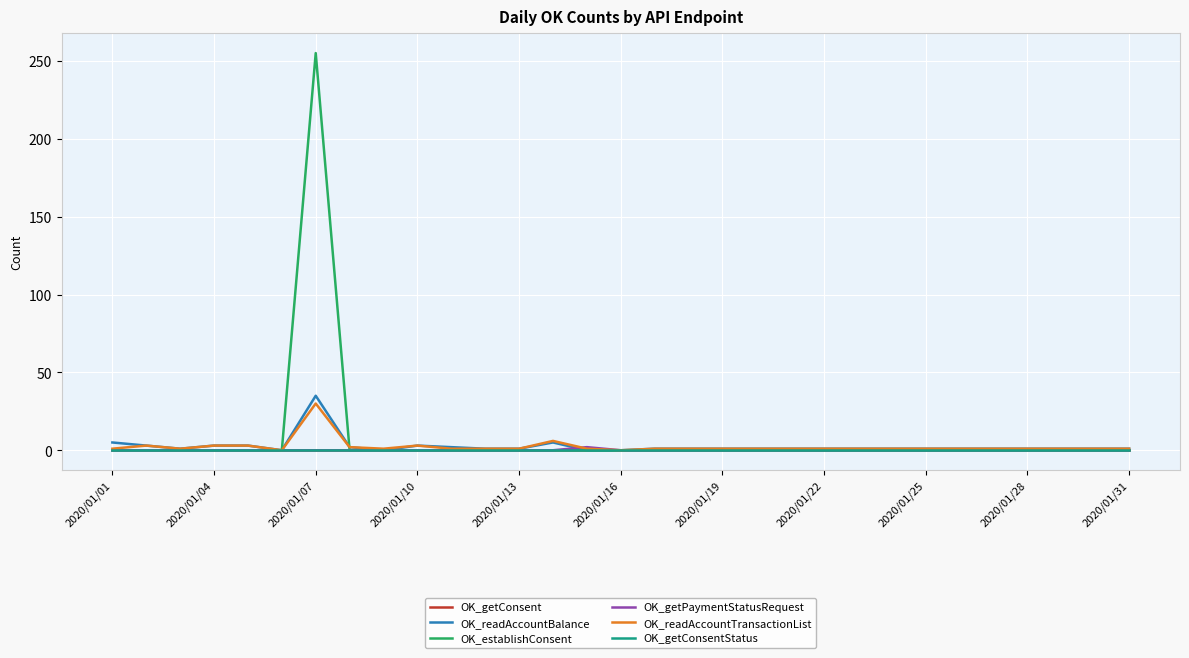

Which series has the largest range (max minus min)?

OK_establishConsent